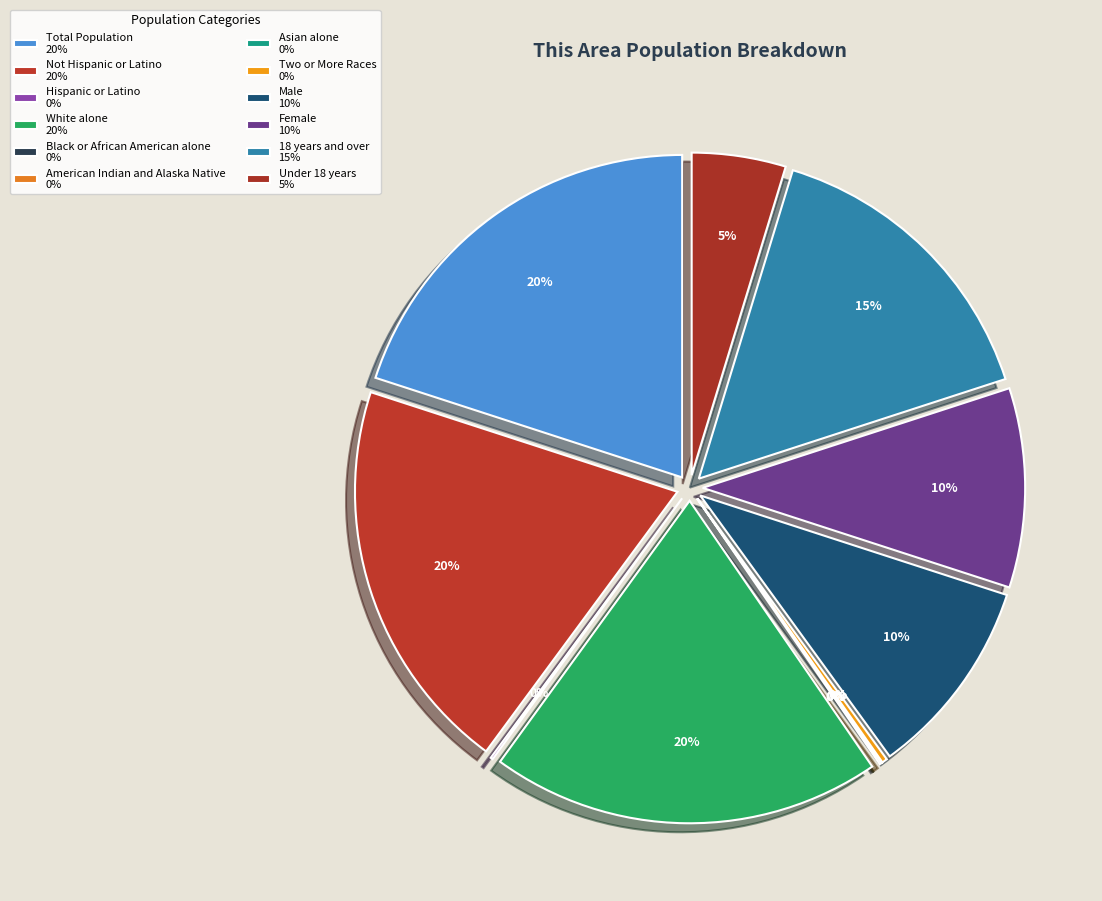

The Female slice represents 1% of the pie. True or false?

False